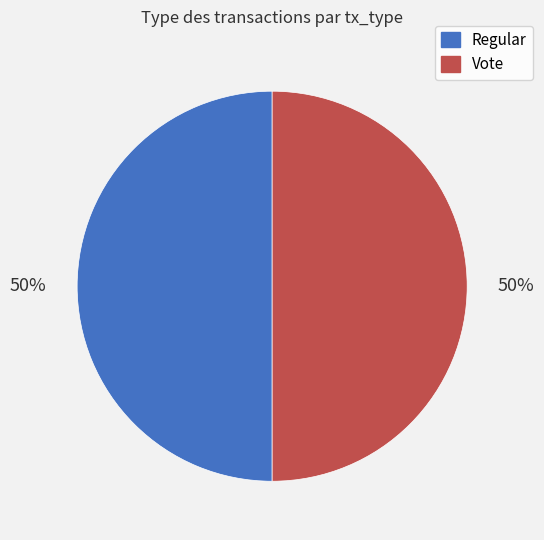

Is it true that Vote is 50% of the pie?

True